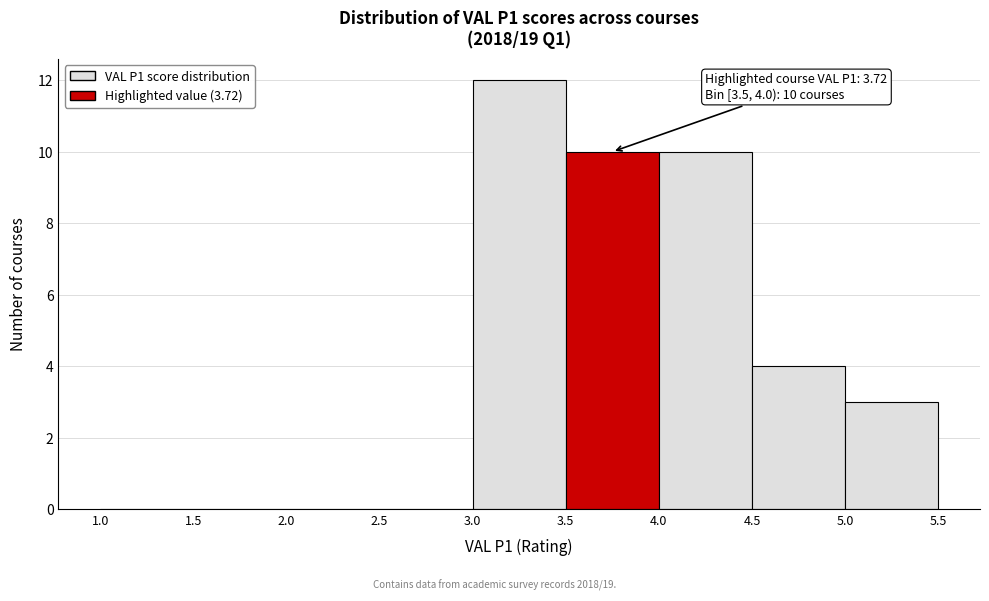

Over which range of the x-axis is the bar tallest?

3.0 to 3.5